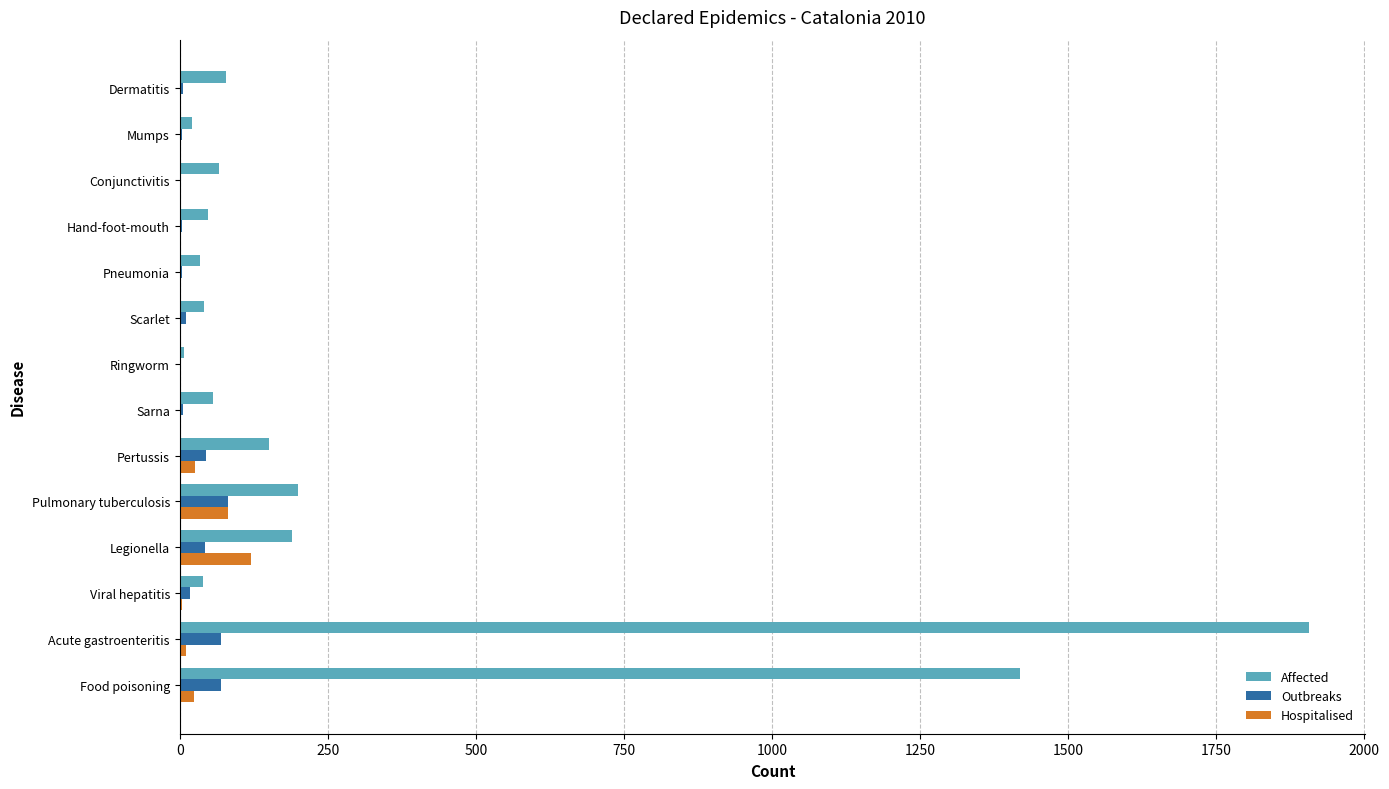

The value of Affected at Conjunctivitis is 67. True or false?

True